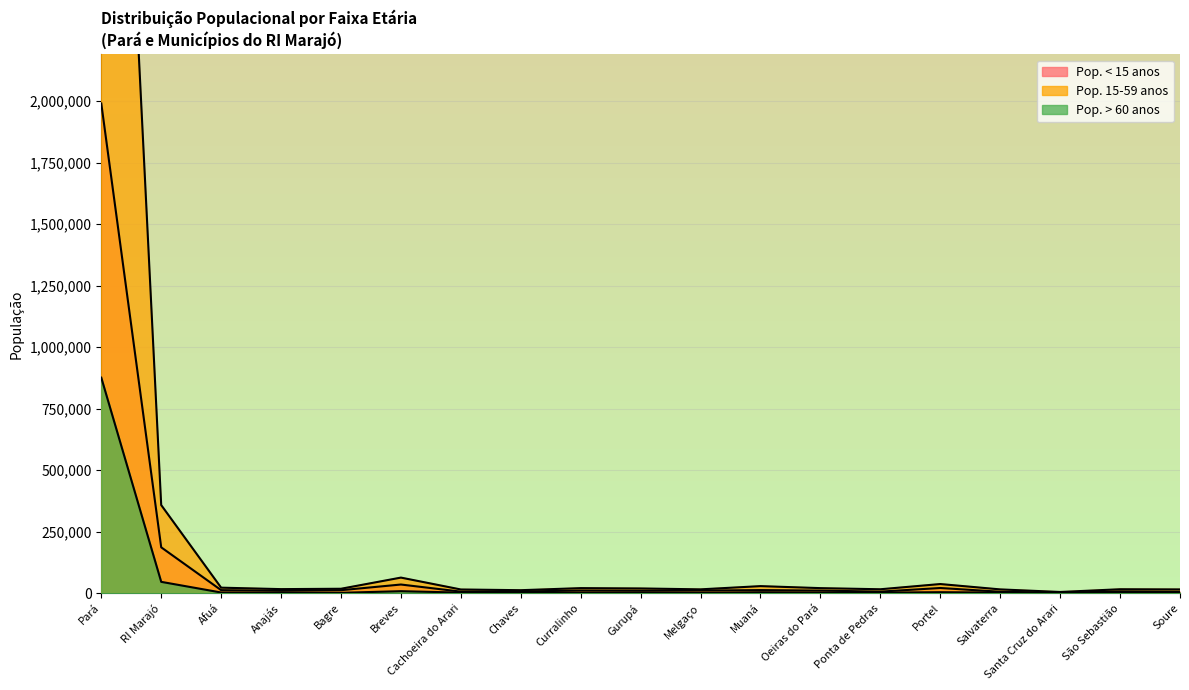

What is the sum of the Pop. < 15 anos values at Afuá and Salvaterra?

18339